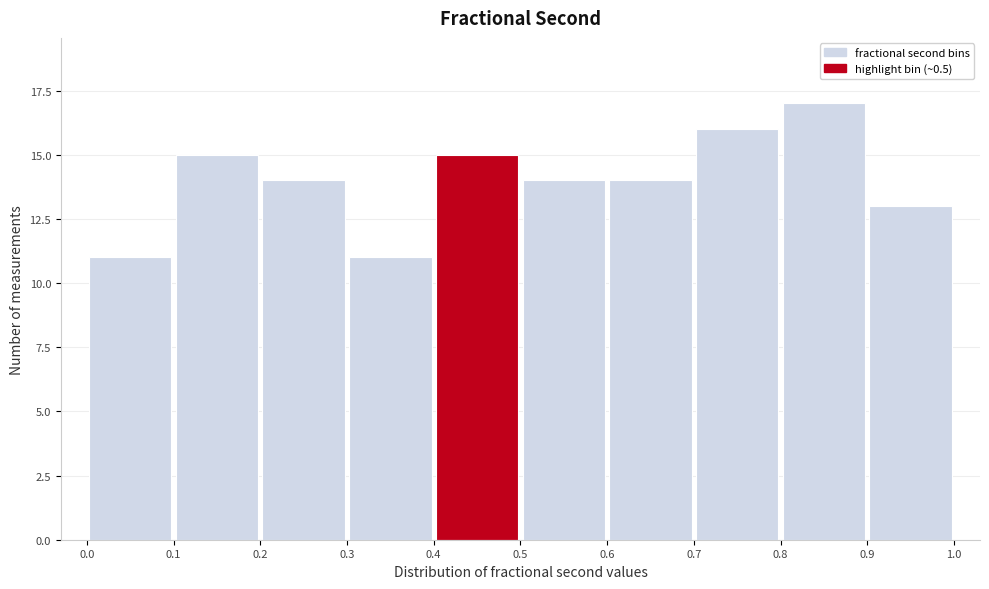

Which range on the x-axis has the tallest bar?

0.8 to 0.9